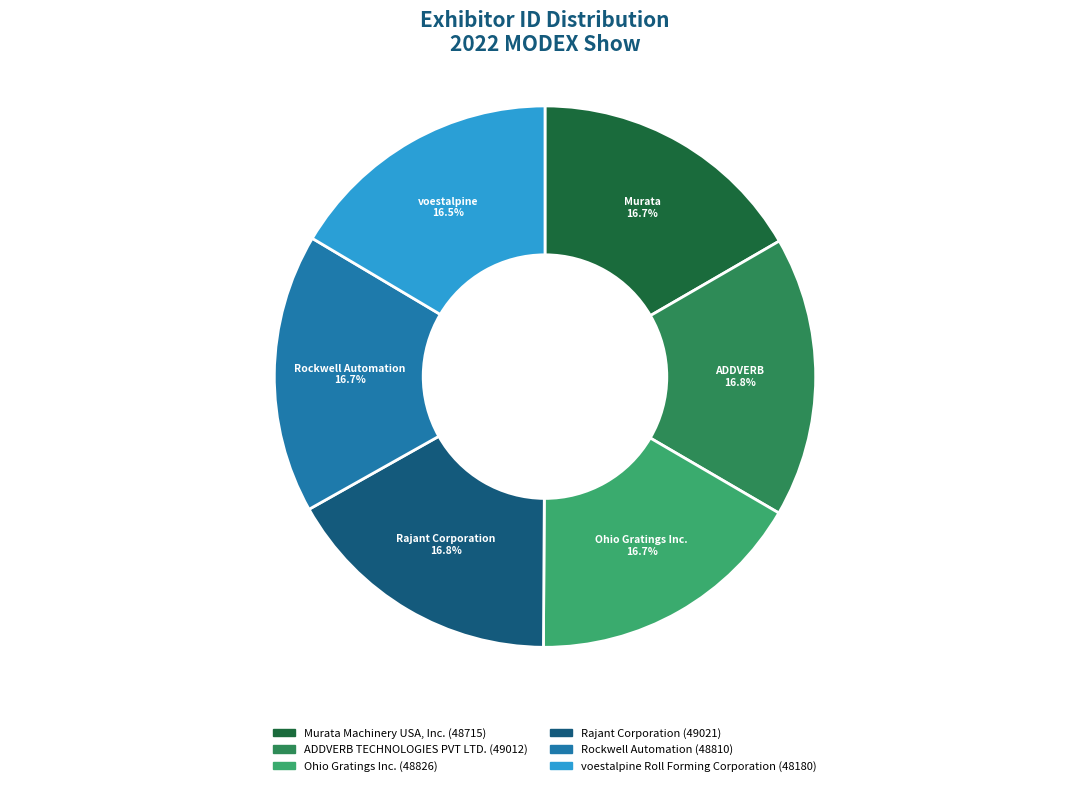

How many segments does this pie chart have?

6